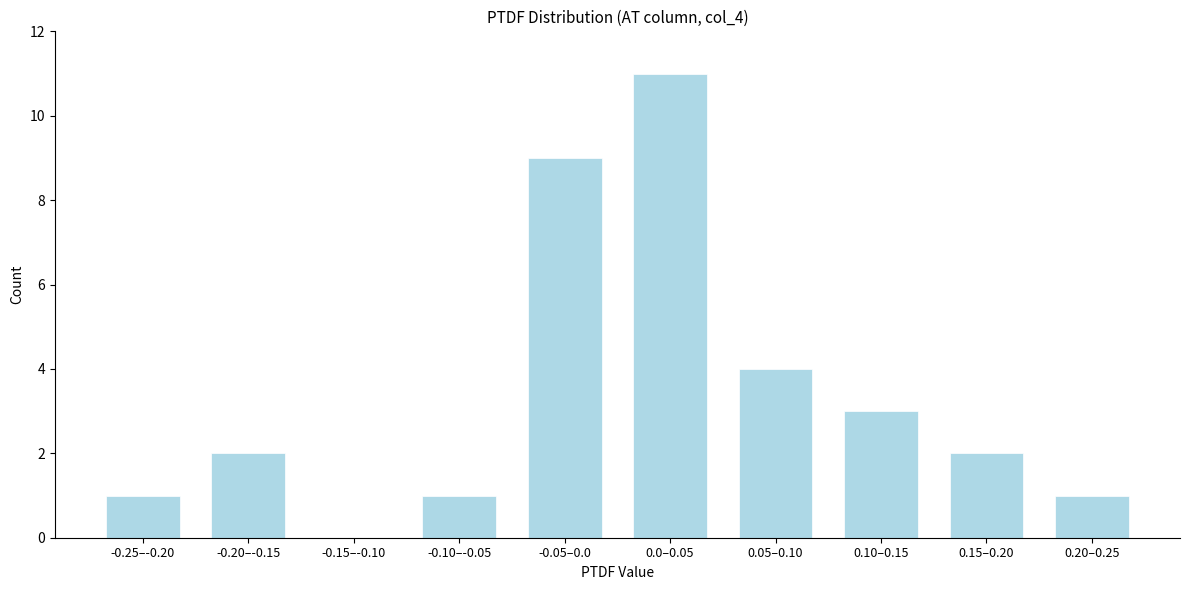

Reading left to right, extract all data points from this chart.

-0.25–-0.20=1	-0.20–-0.15=2	-0.15–-0.10=0	-0.10–-0.05=1	-0.05–0.0=9	0.0–0.05=11	0.05–0.10=4	0.10–0.15=3	0.15–0.20=2	0.20–0.25=1